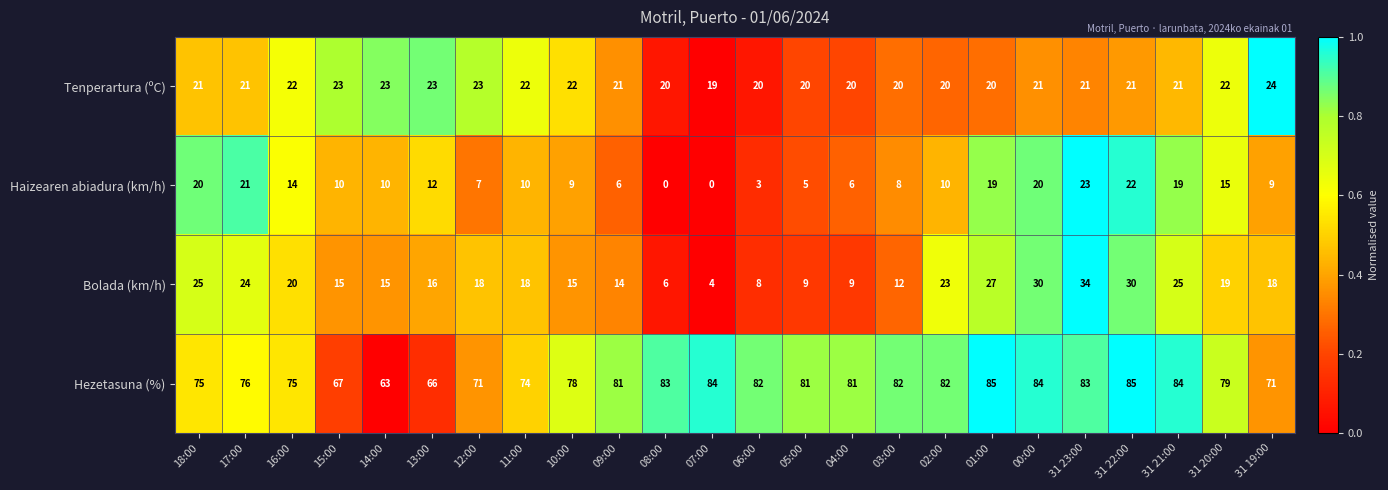

At which label does Haizearen abiadura (km/h) reach its peak?

31 23:00